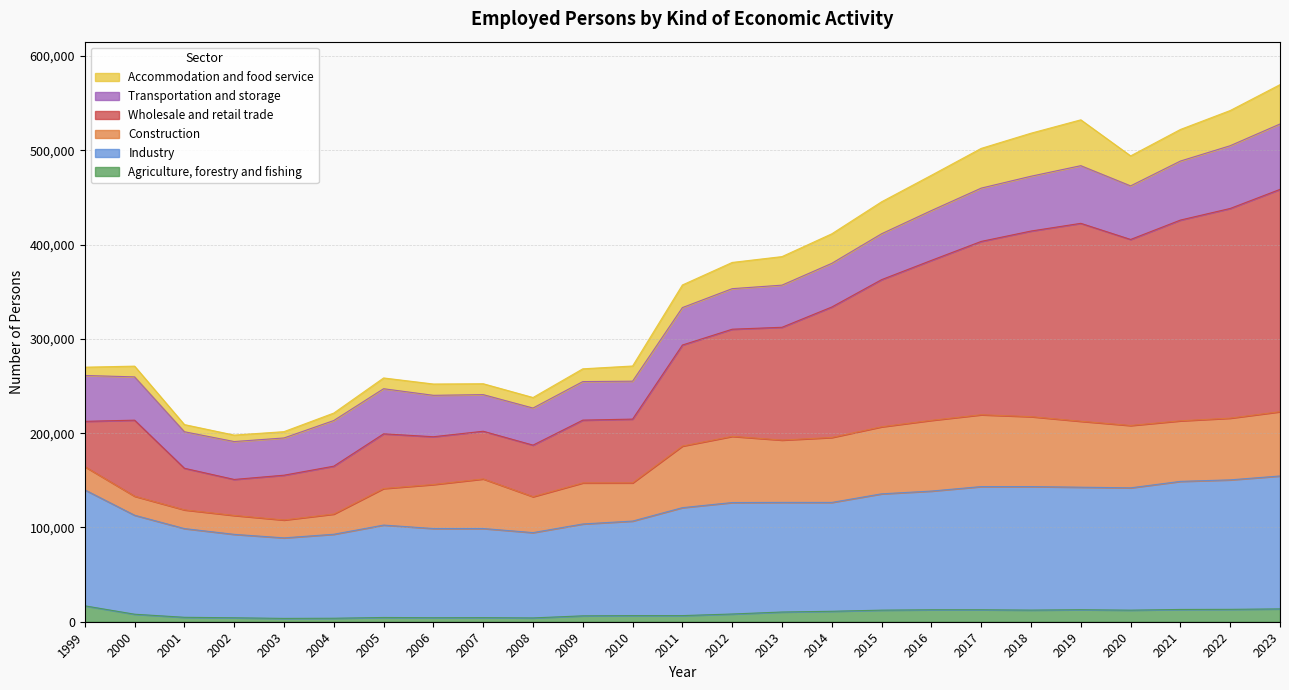

Which series has the widest spread of values?

Wholesale and retail trade